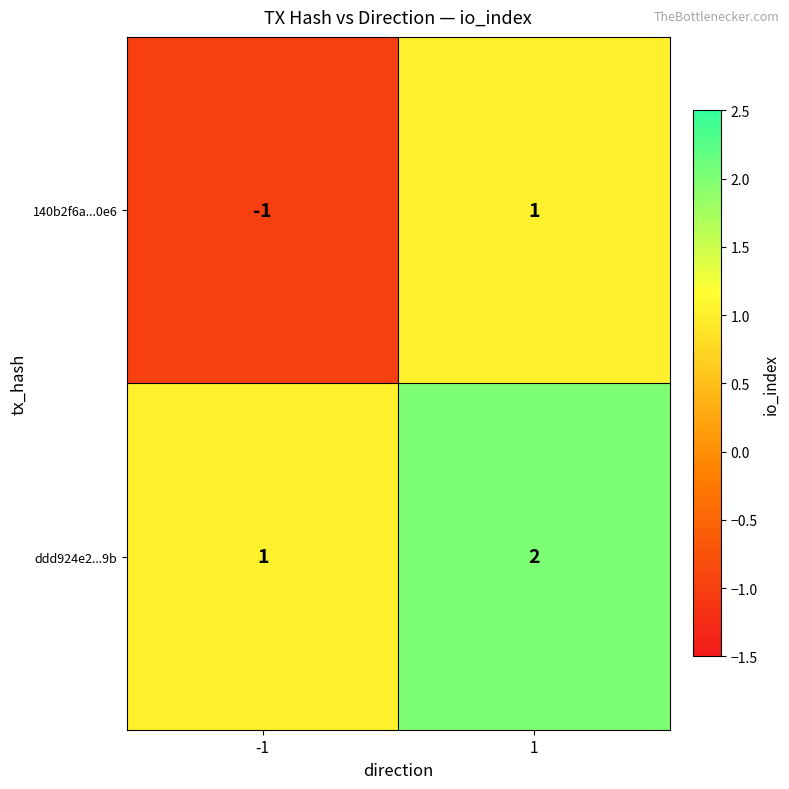

At which category does the chart reach its minimum across all series?

-1